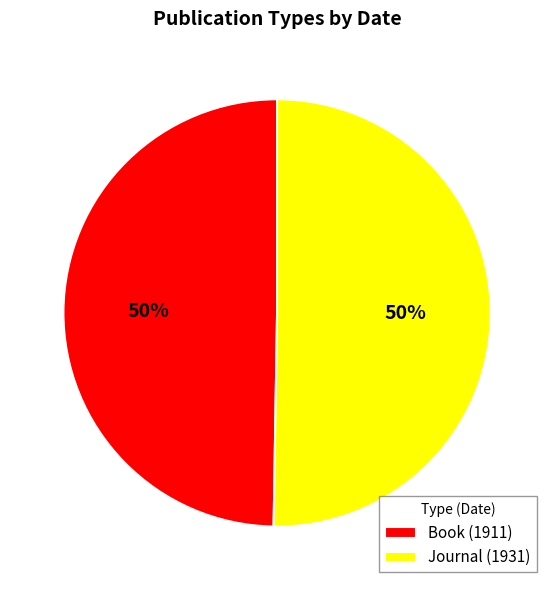

To the nearest percent, what is the average slice percentage?

50%